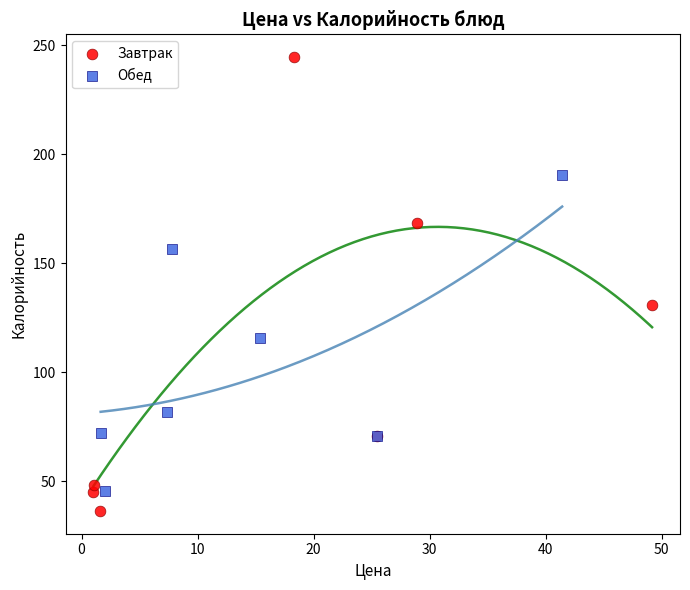

Which series has the largest Y range (max minus min)?

Завтрак